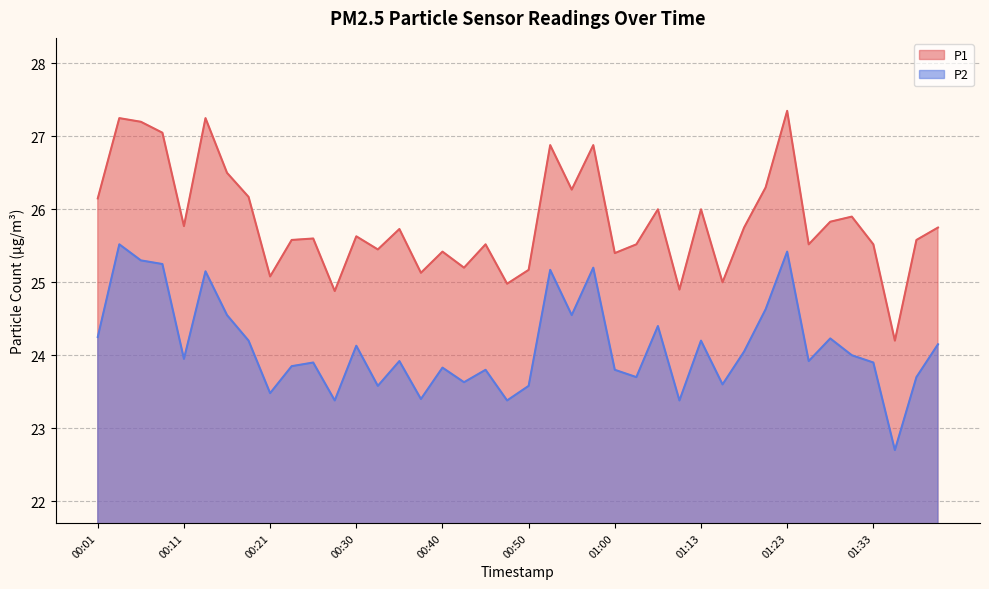

What is the minimum value for P2?

22.7